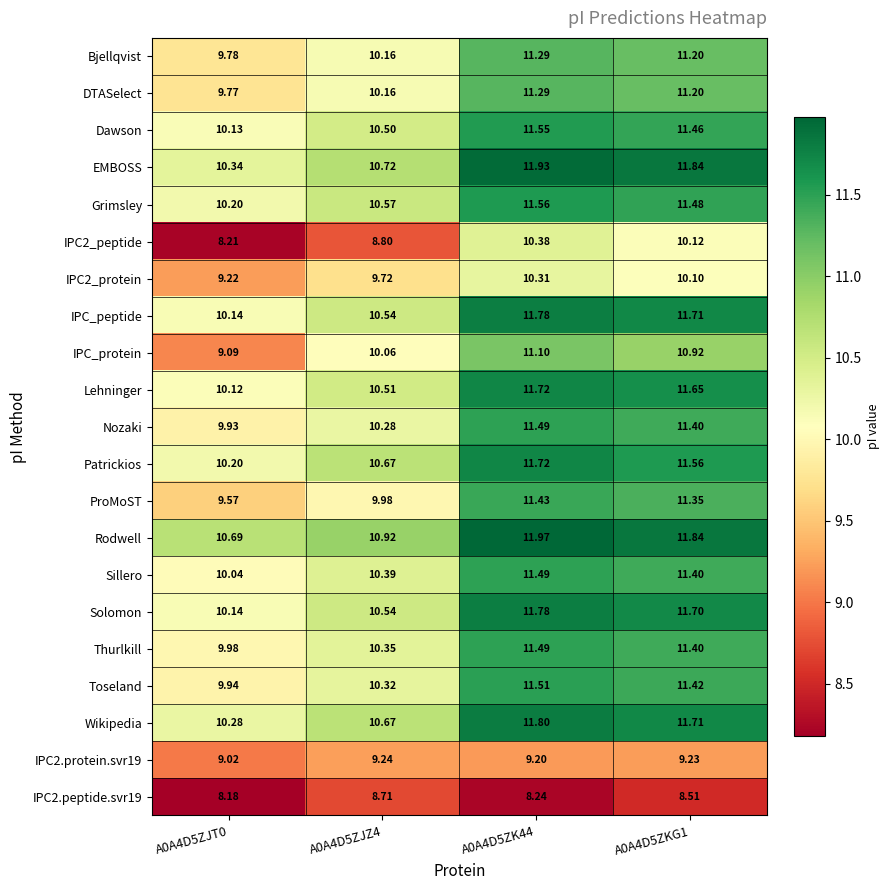

Is the value of ProMoST at A0A4D5ZKG1 greater than the value of IPC2.protein.svr19 at A0A4D5ZK44?

Yes